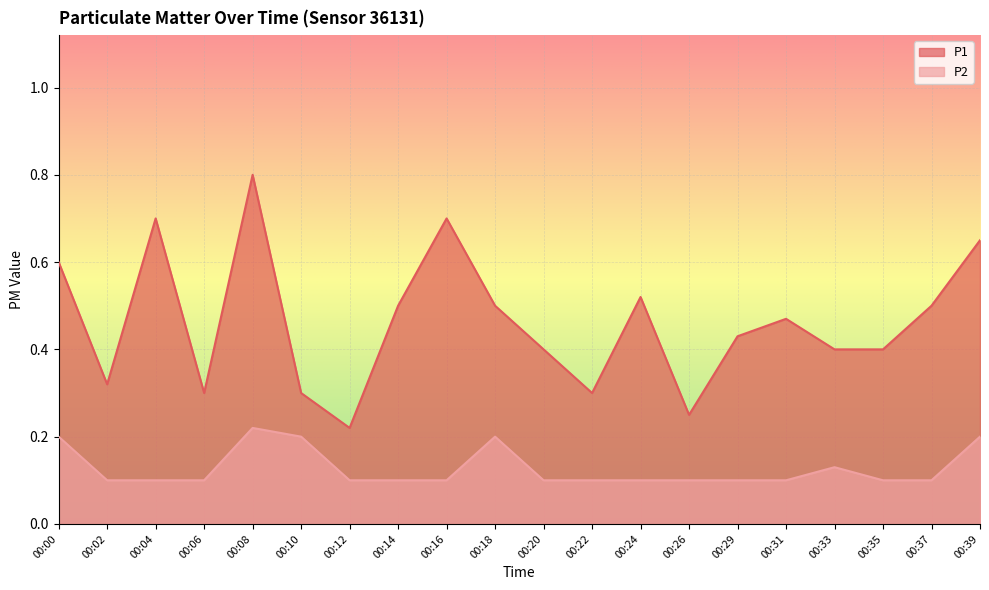

What is the total value across all series at 00:24?

0.6